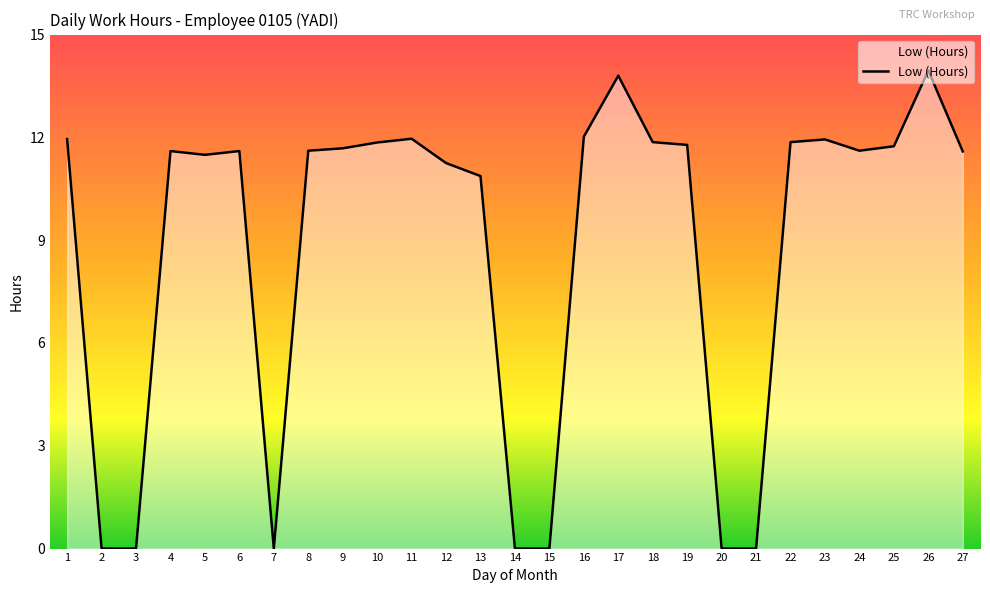

What is the sum of all values?

238.0